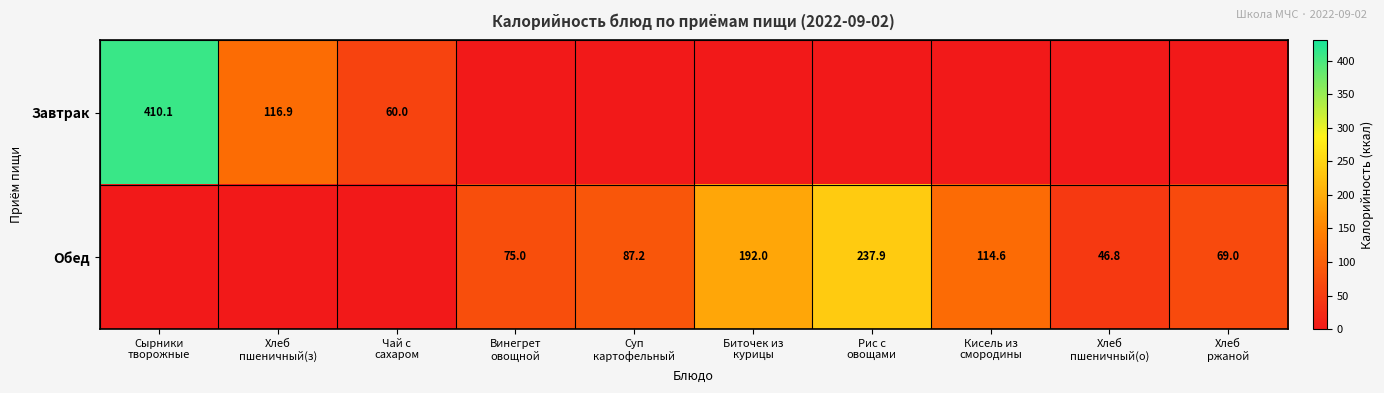

Rank the series at Кисель из смородины from lowest to highest value.

Завтрак, Обед